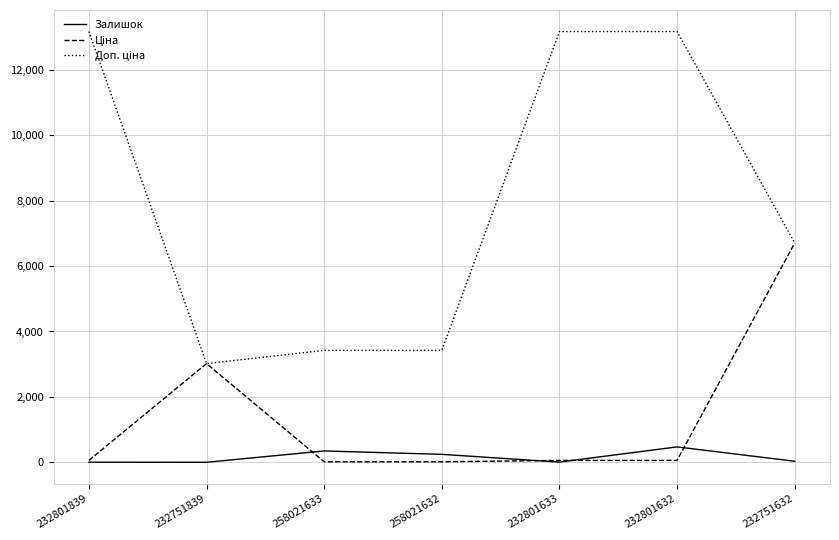

True or false: Залишок has a value of 7.0 at 232801633.

True